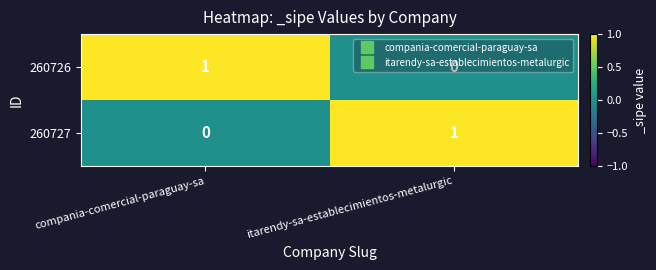

Where is 260727 nearest to the value 0?

compania-comercial-paraguay-sa